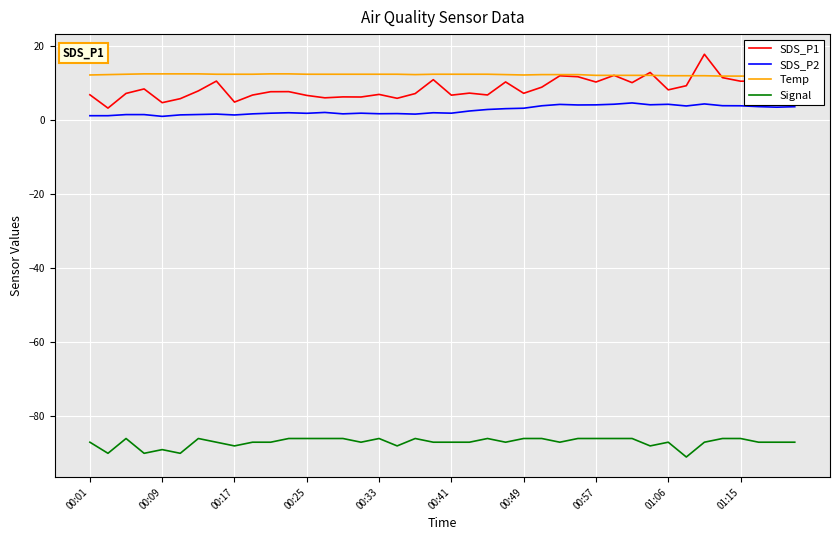

Count the number of data series in this chart.

4